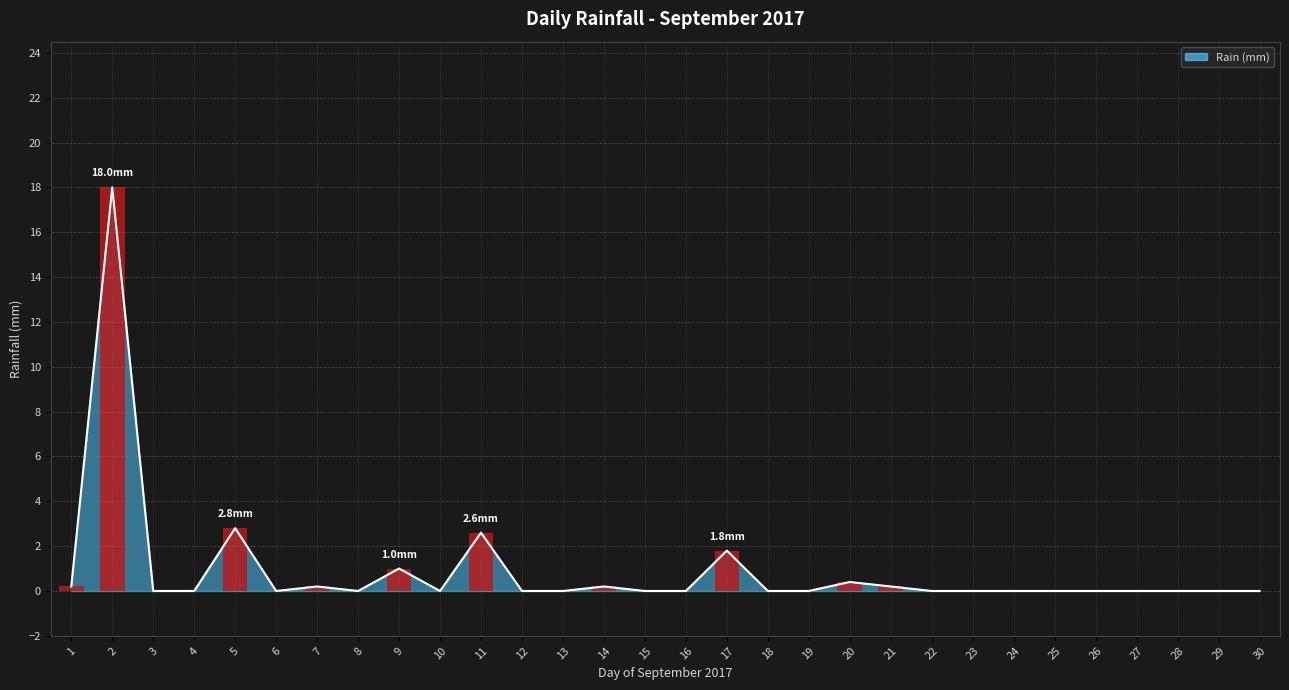

Which has a higher value, 28 or 1?

1